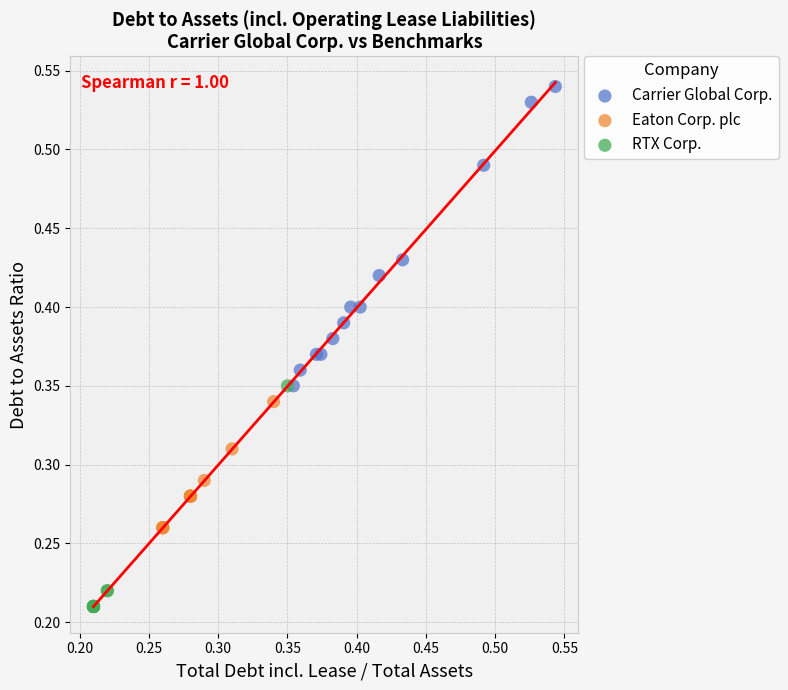

What are all the series names shown in the legend?

Carrier Global Corp., Eaton Corp. plc, RTX Corp.